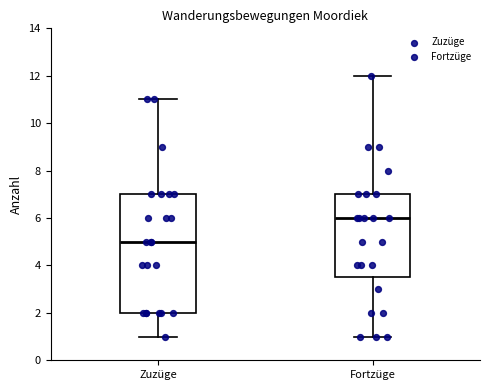

Reading left to right, transcribe this box plot: for each box, give where its median line is, the range the box spans, and where its two whiskers end, as read against the y-axis. The values are not printed on the chart, so give them approximately, as read against the axis.

Zuzüge: median 5.0, box 2.0 to 7.0, whiskers 1.0 to 11.0
Fortzüge: median 6.0, box 3.6 to 7.0, whiskers 1.0 to 12.0